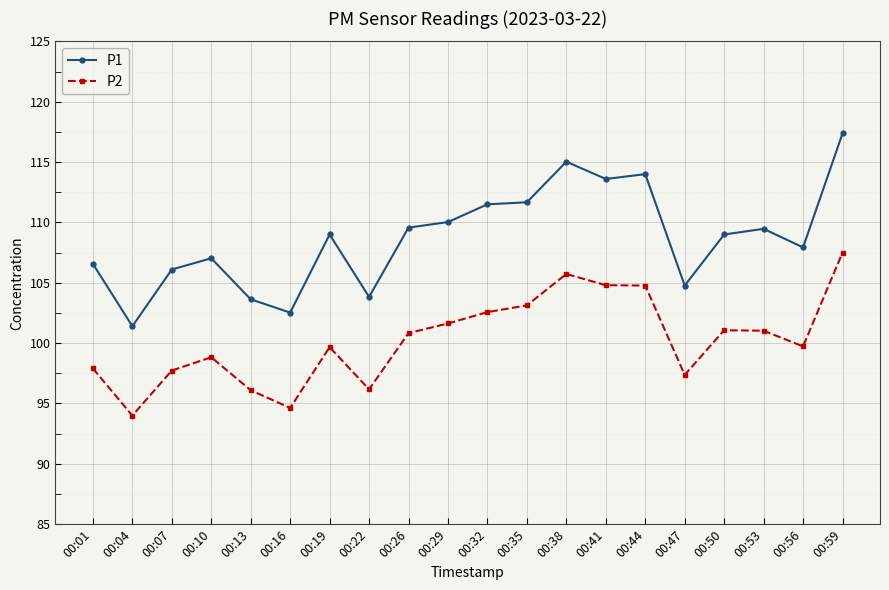

Which series has the widest spread of values?

P1